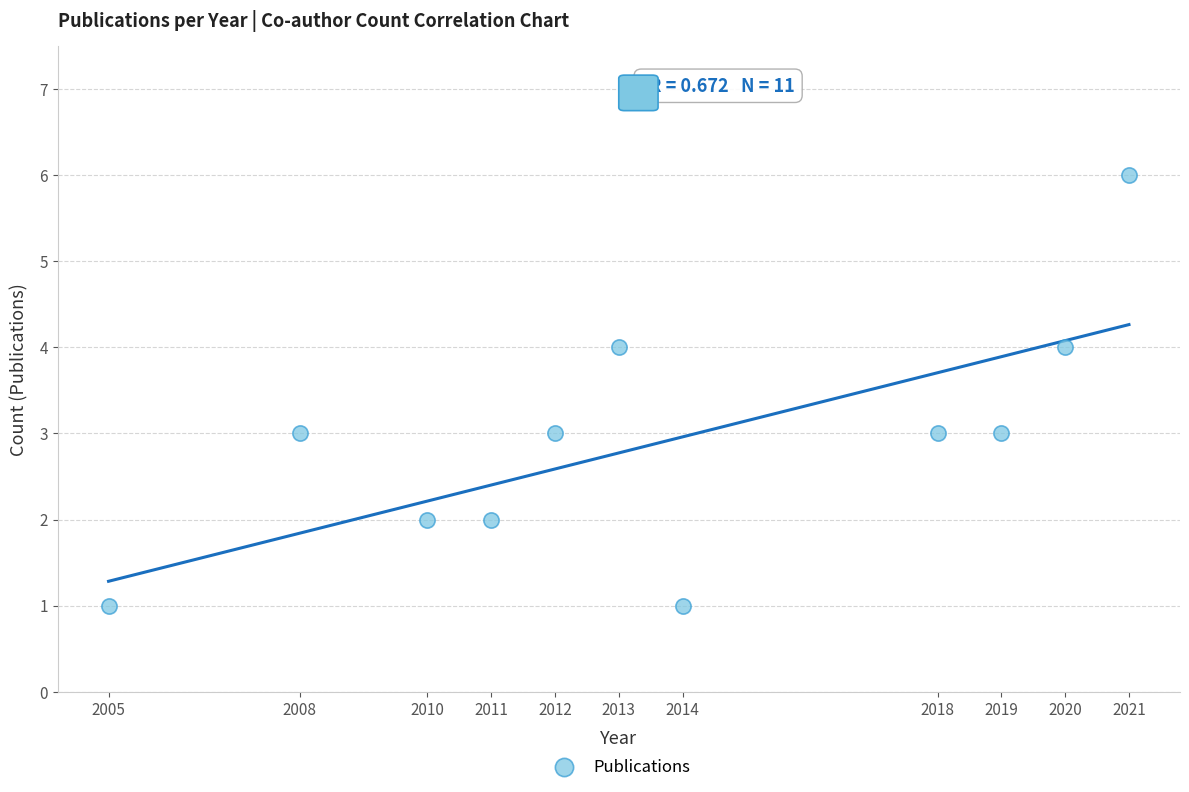

What is the range of X values (max minus min)?

16